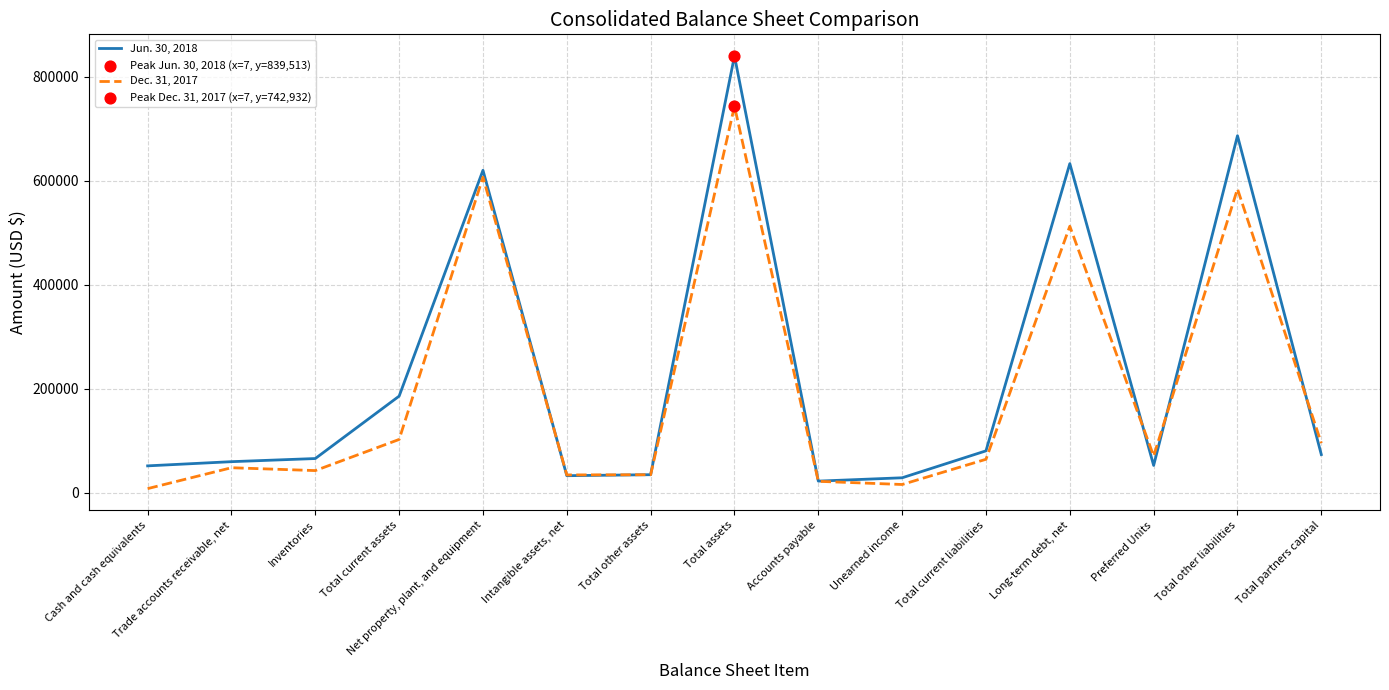

At which category is the sum across all series the highest?

Total assets